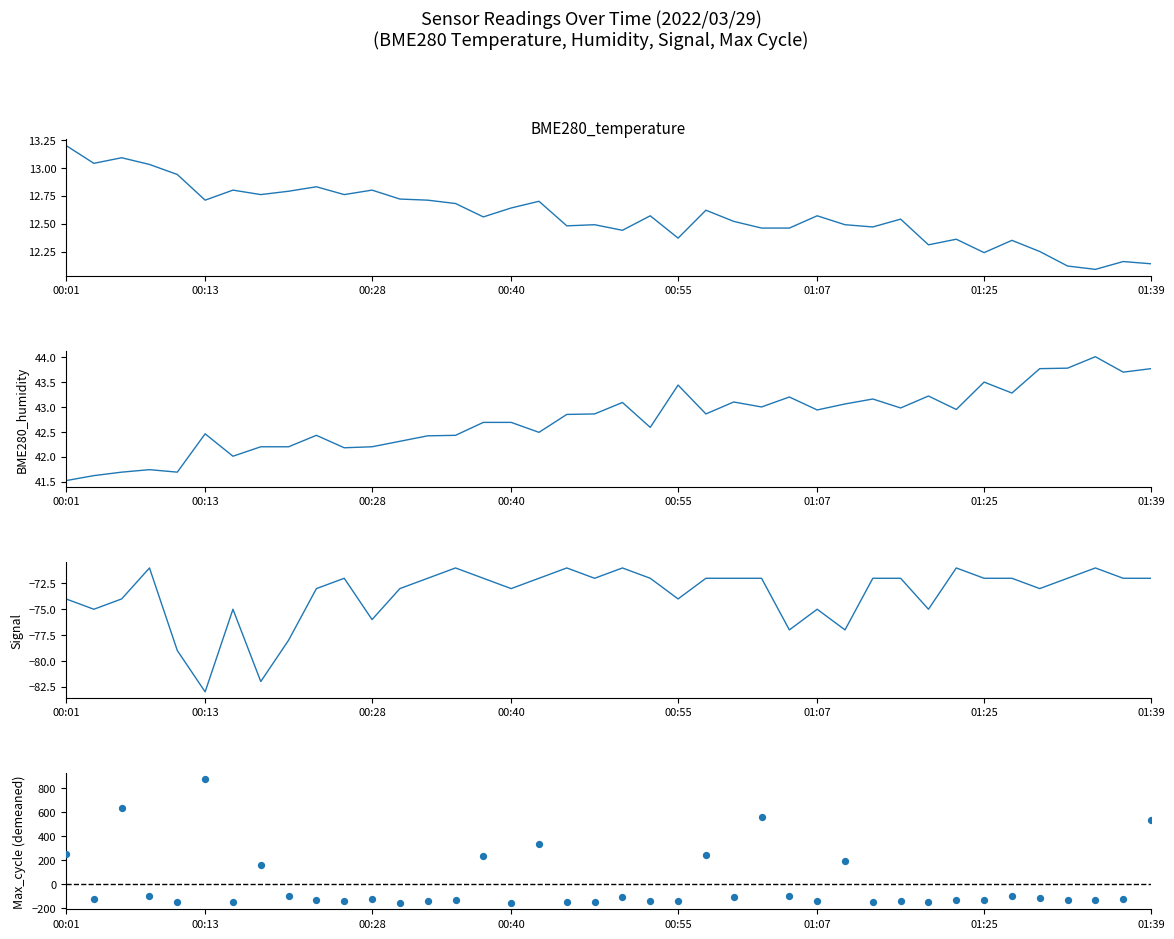

Is the value of BME280_humidity at 11 greater than the value of BME280_temperature at 23?

Yes